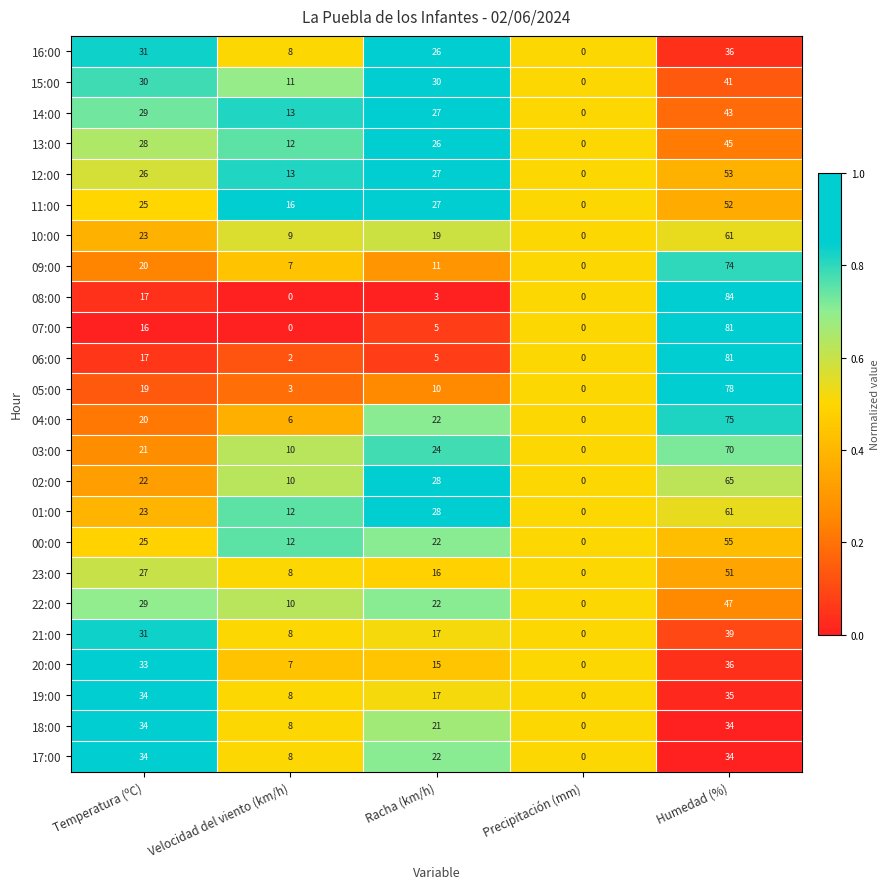

True or false: 12:00 has a value of 29 at Precipitación (mm).

False